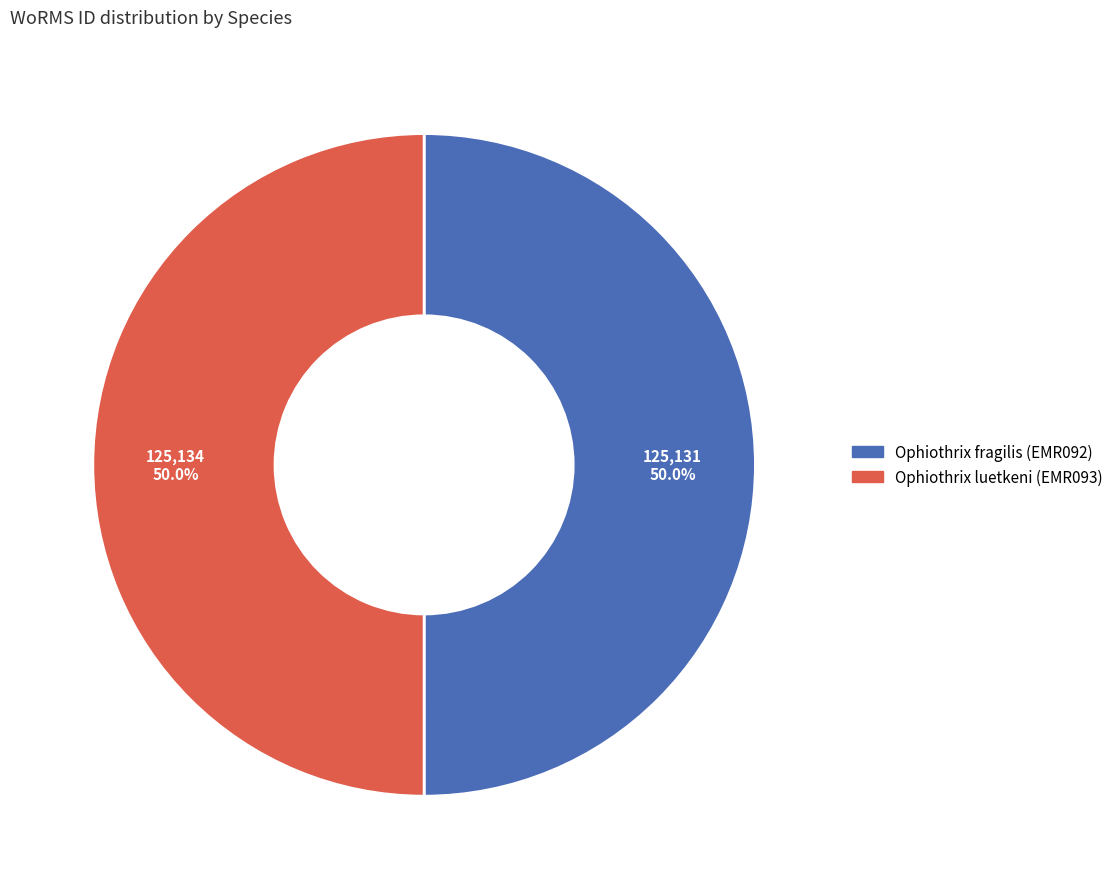

Do Ophiothrix fragilis and Ophiothrix luetkeni together represent more than half of the pie?

Yes